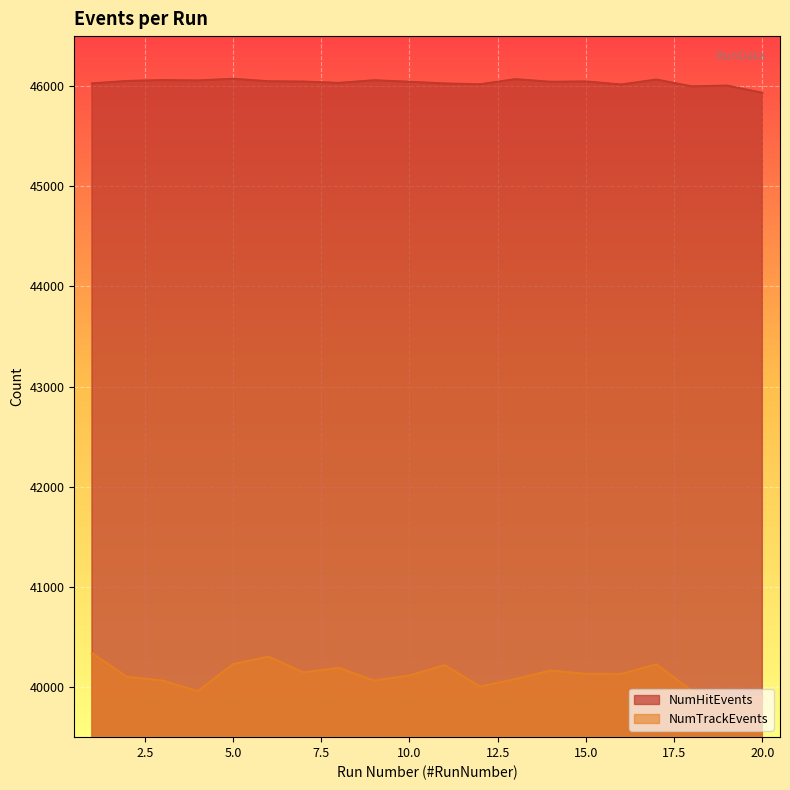

The value of NumTrackEvents at 8 is 40192. True or false?

True